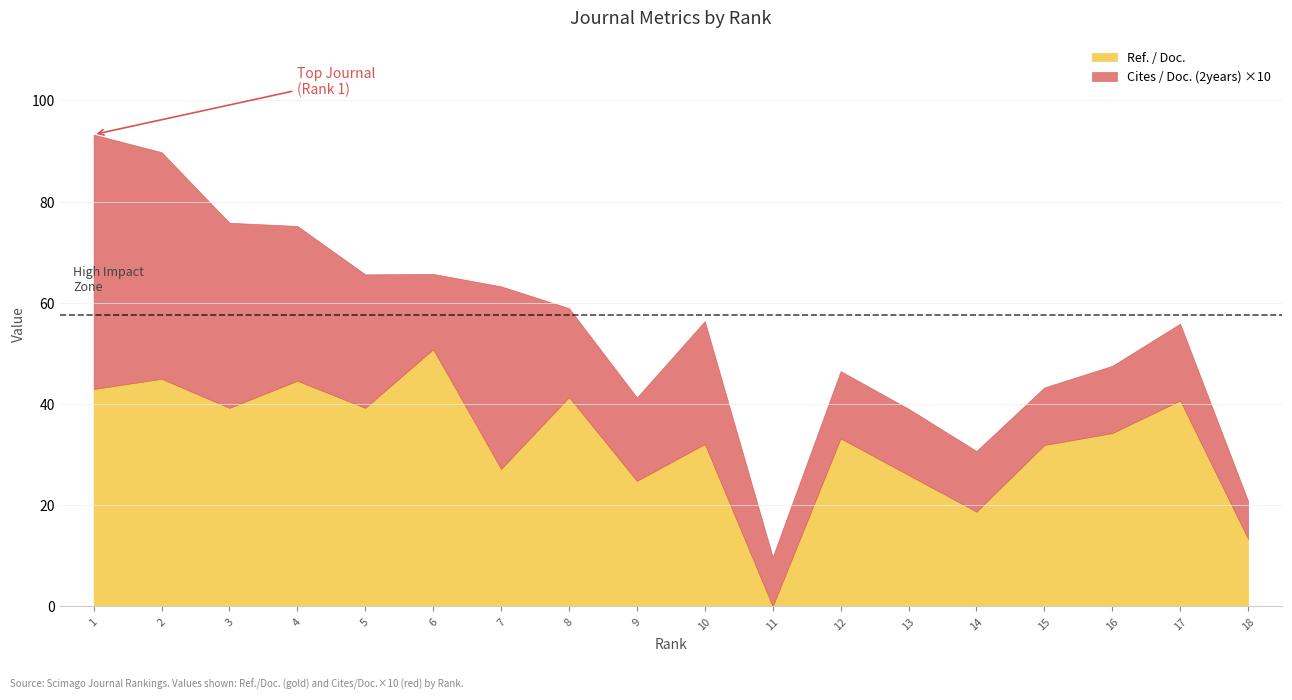

After their last crossing, which series has the higher values: Ref. / Doc. or Cites / Doc. (2years)?

Ref. / Doc.